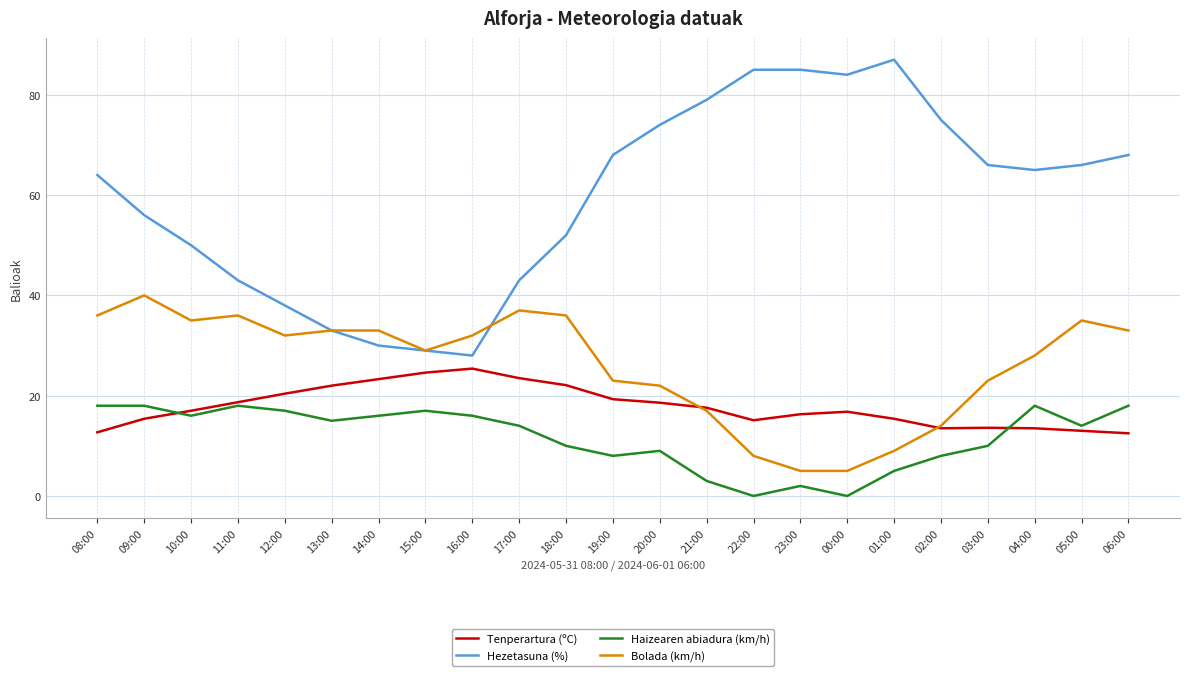

Read the Bolada (km/h) value at 18:00.

36.0